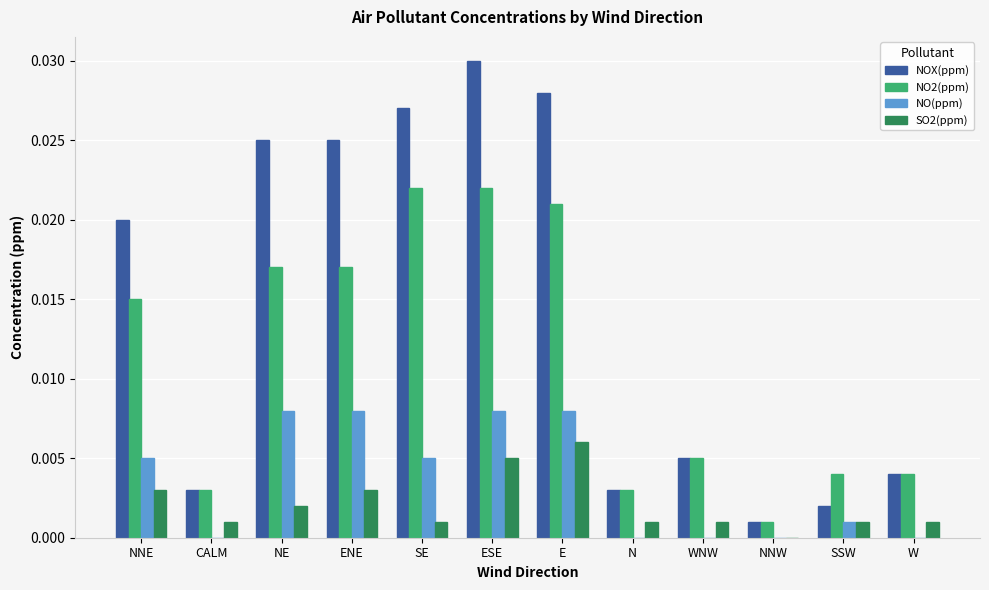

The SO2(ppm) series shows 0.0 at N. True or false?

True